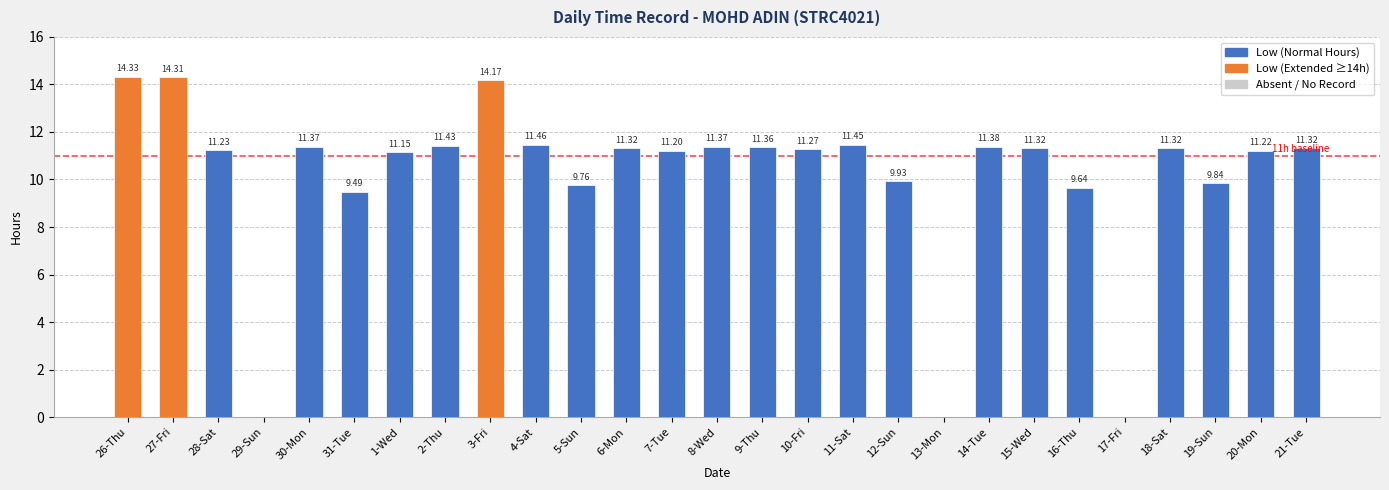

The value at 5-Sun is 9.8. True or false?

True